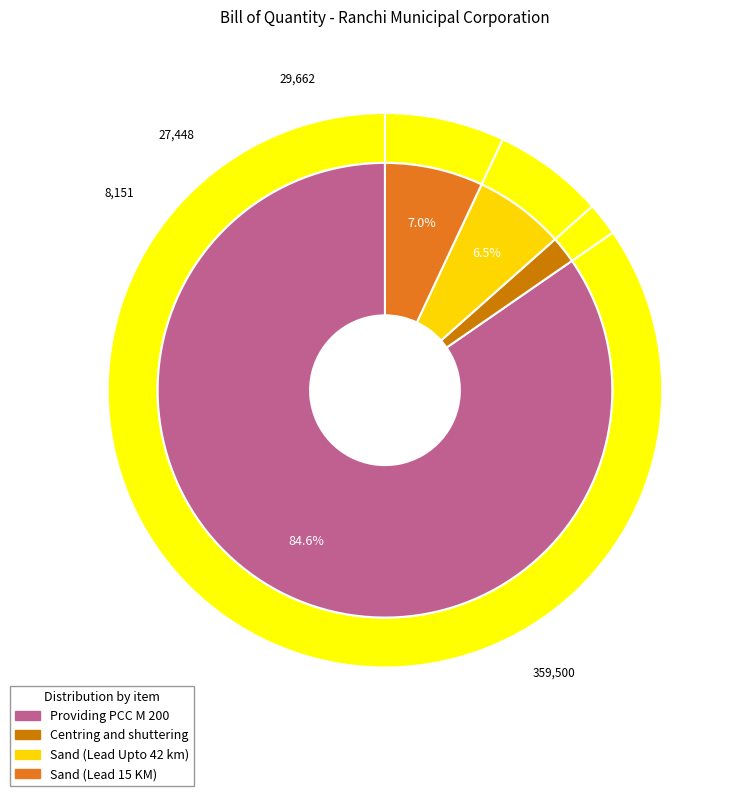

To the nearest percent, what percentage of the pie is Sand (Lead 15 KM)?

7%